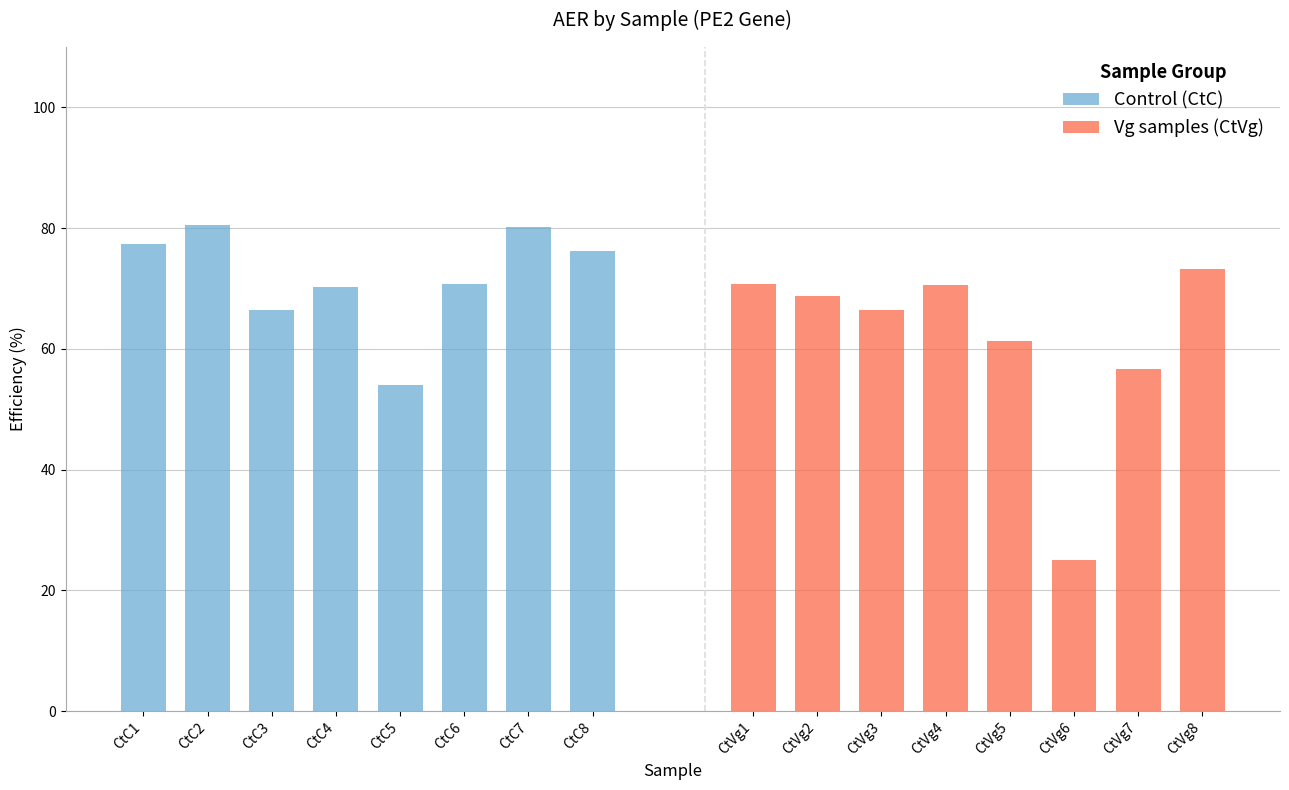

How many groups of bars are there?

8